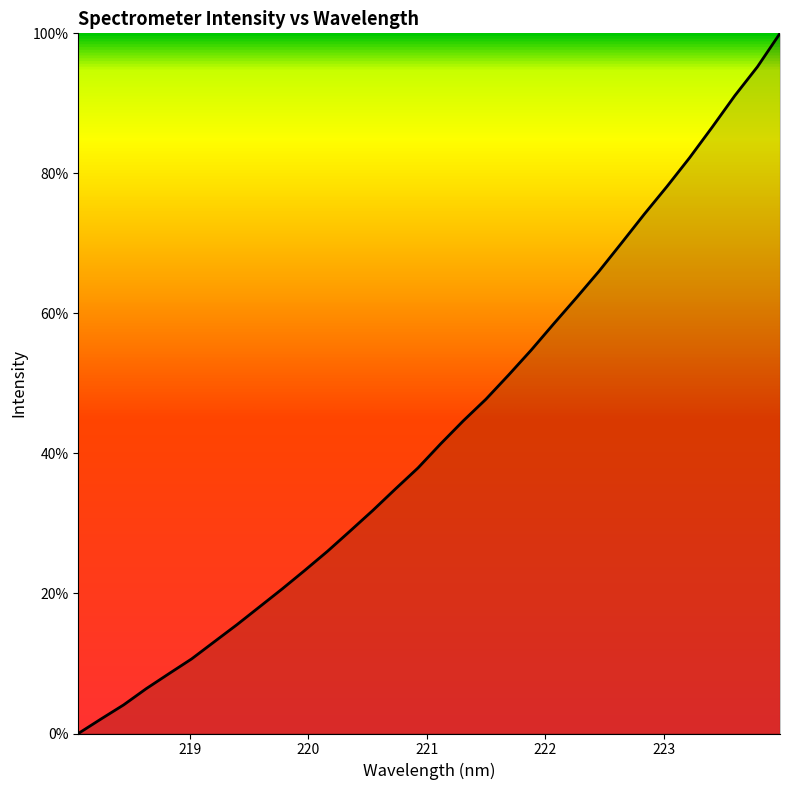

What is the maximum value shown in the chart?

100.0